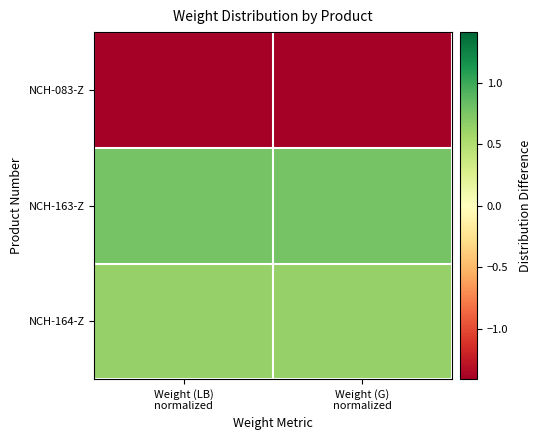

Reading right to left, list all the values displayed in this chart.

NCH-083-Z: Weight (G)
normalized=-1.4	Weight (LB)
normalized=-1.4
NCH-163-Z: Weight (G)
normalized=0.8	Weight (LB)
normalized=0.8
NCH-164-Z: Weight (G)
normalized=0.6	Weight (LB)
normalized=0.6